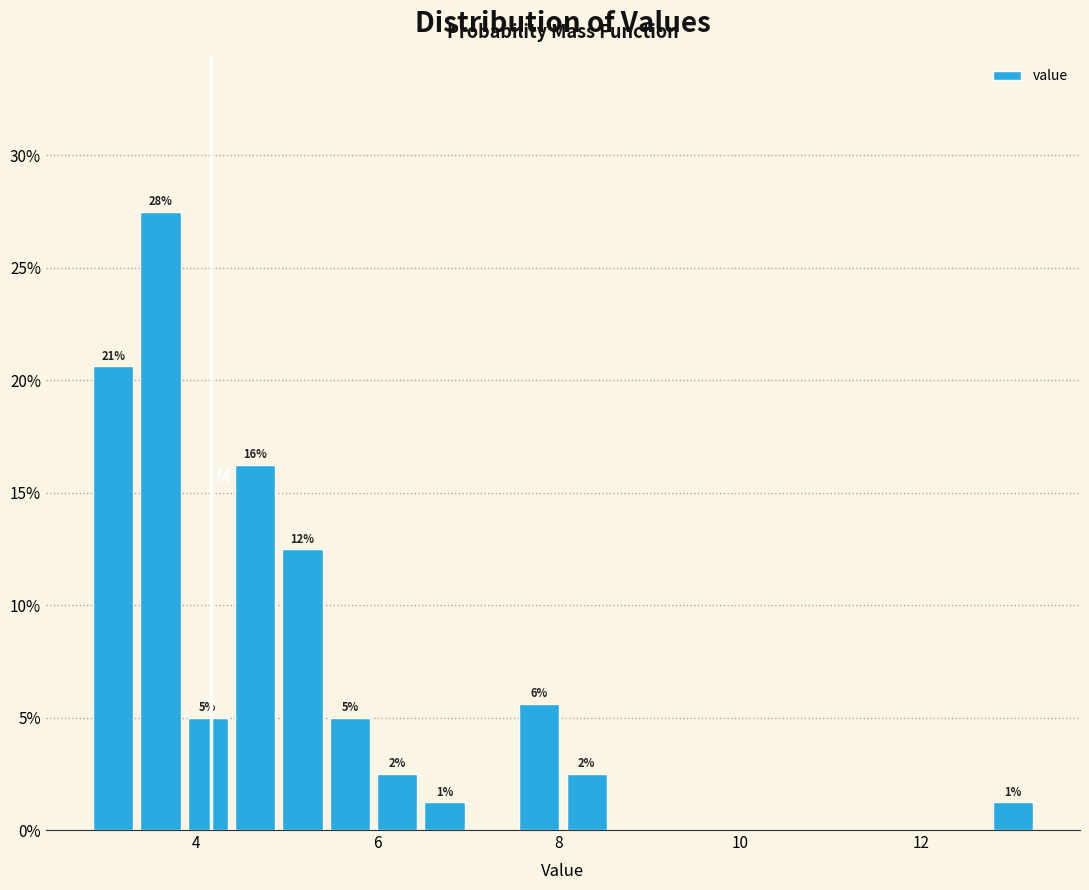

Read against the x-axis, roughly where is the centre of the tallest bar?

3.6